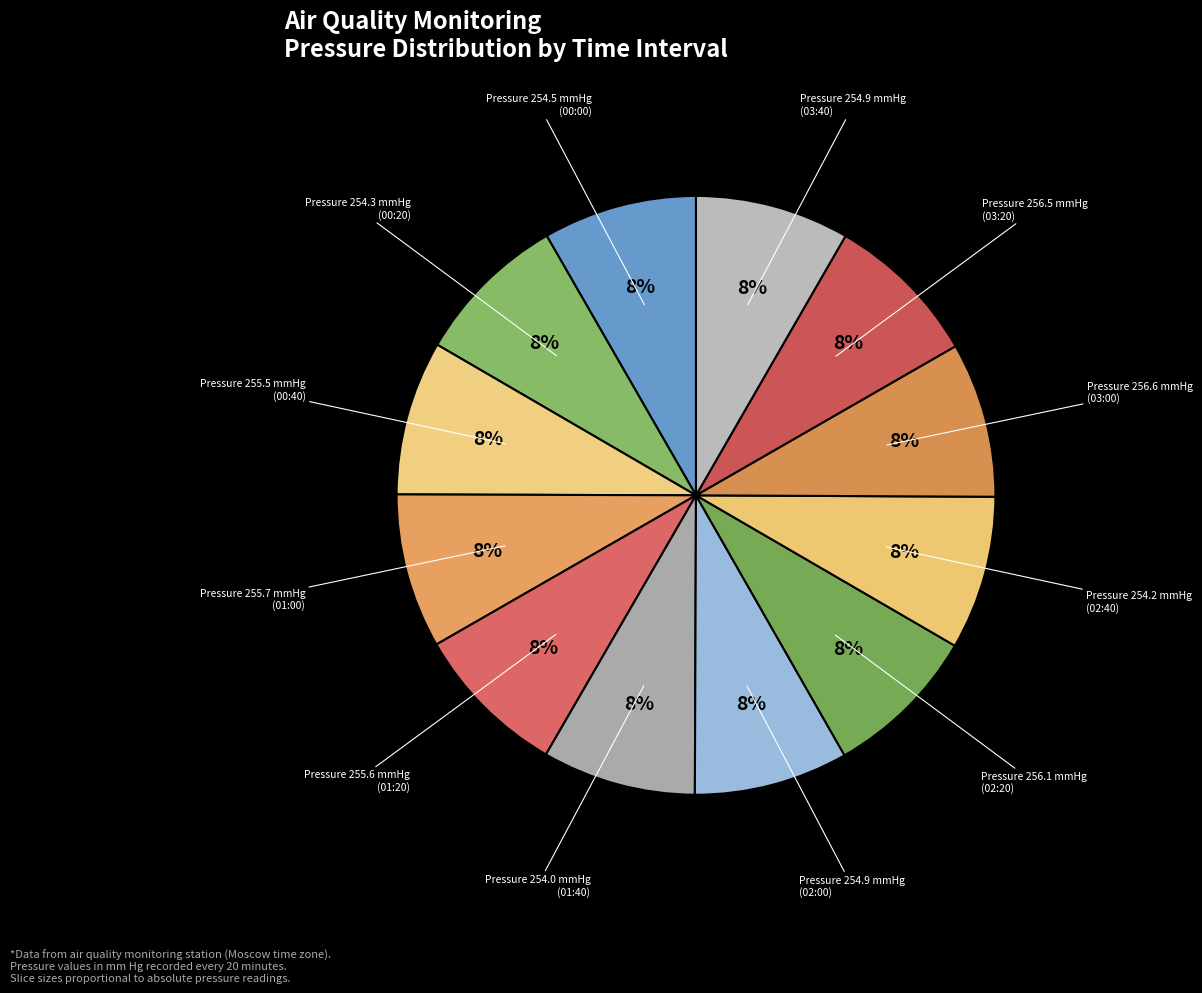

Count the number of slices in the pie.

12